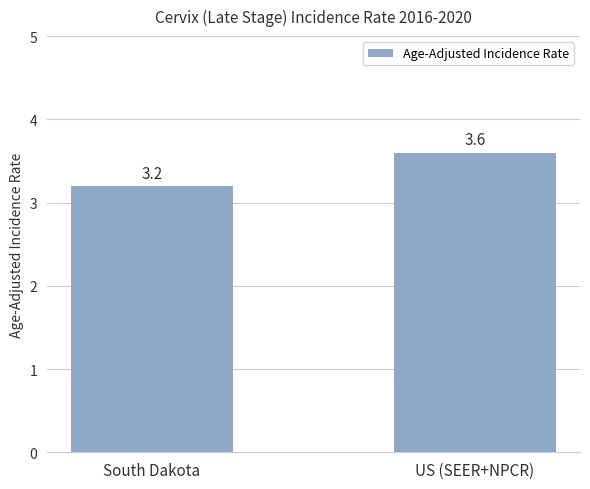

The chart shows a value of 3.6 at US (SEER+NPCR). True or false?

True